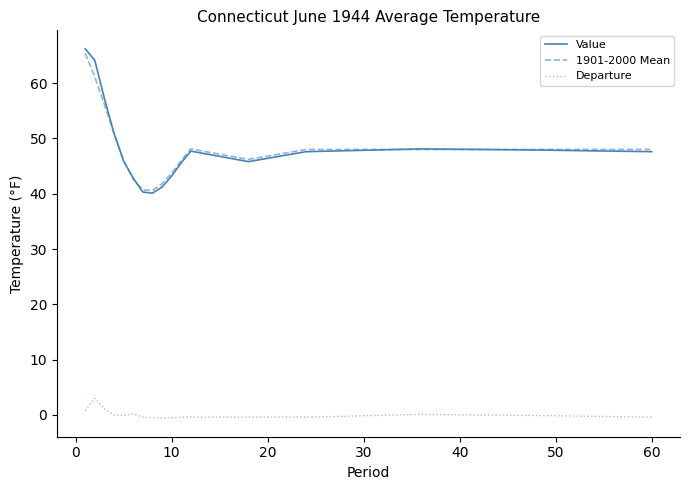

What is the lowest value of the 1901-2000 Mean series?

40.6